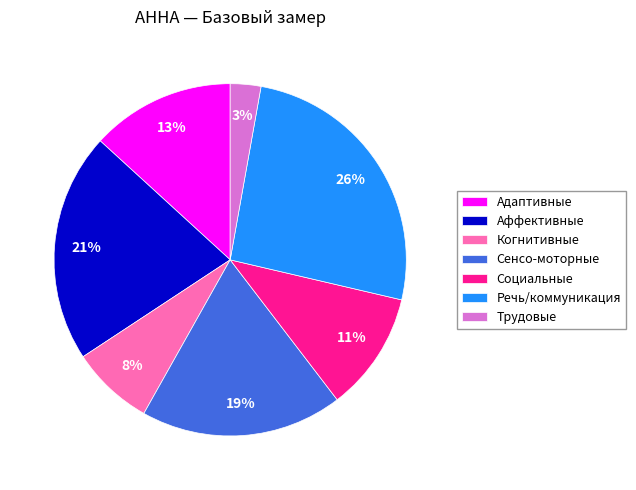

What is the largest slice in the pie chart?

Речь/коммуникация